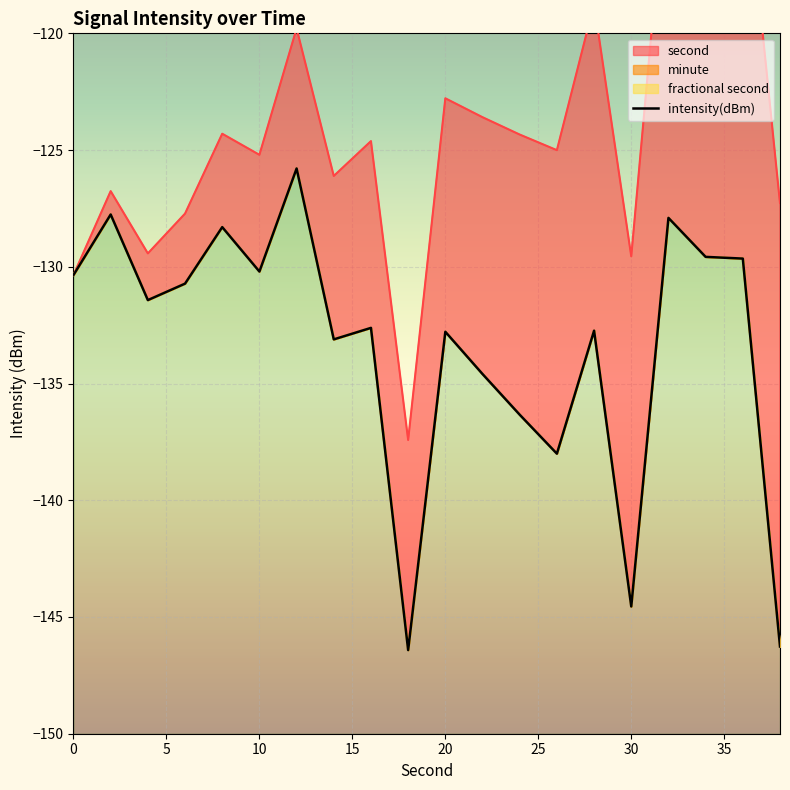

How many interior local peaks (higher than both neighbors) does the data have?

7